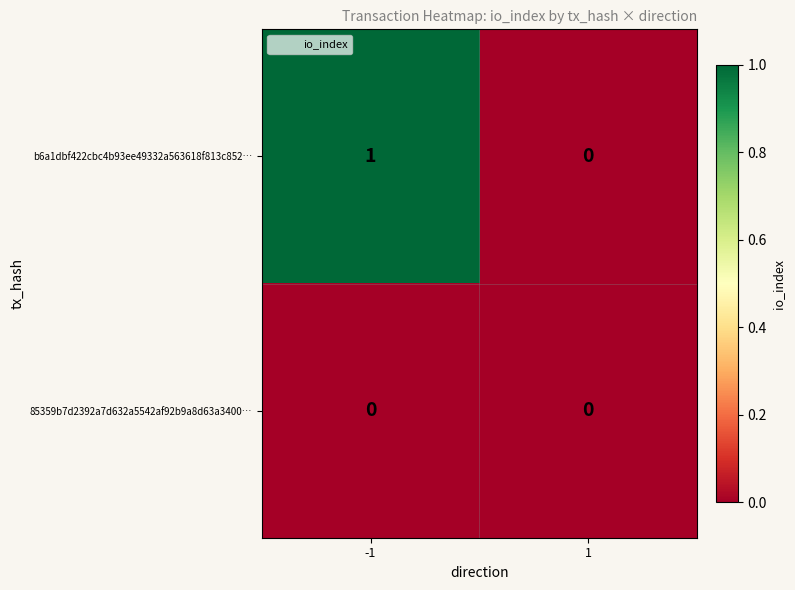

Reading left to right, what are all the values shown in this chart?

b6a1dbf422cbc4b93ee49332a563618f813c852…: 1	0
85359b7d2392a7d632a5542af92b9a8d63a3400…: 0	0